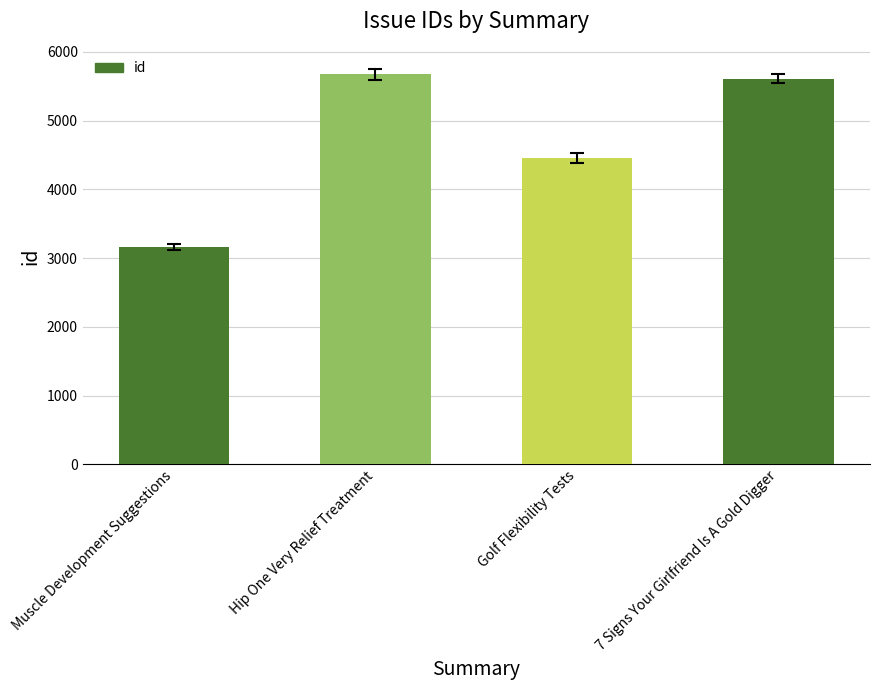

True or false: the data shows 4453 at Golf Flexibility Tests.

True